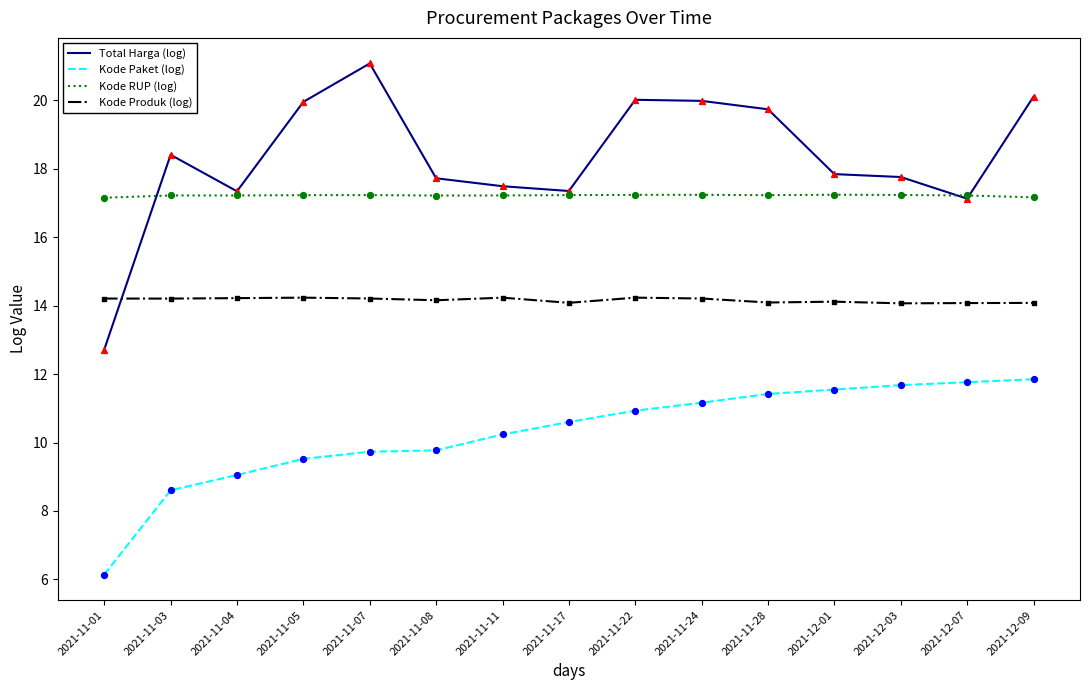

At how many categories does at least one series exceed 9?

15